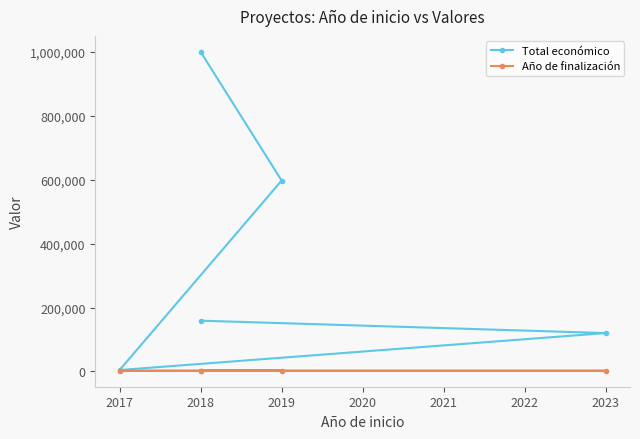

True or false: Año de finalización and Total económico cross at least once.

False